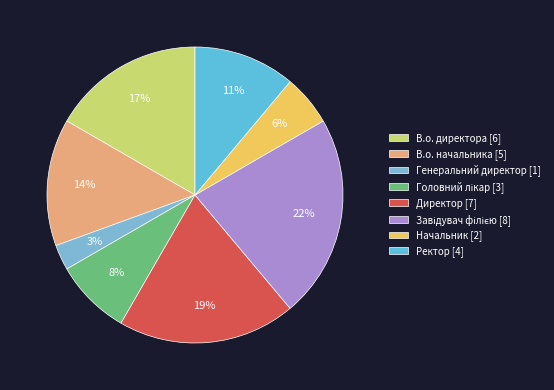

Does Завідувач філією represent more than half of the total?

No